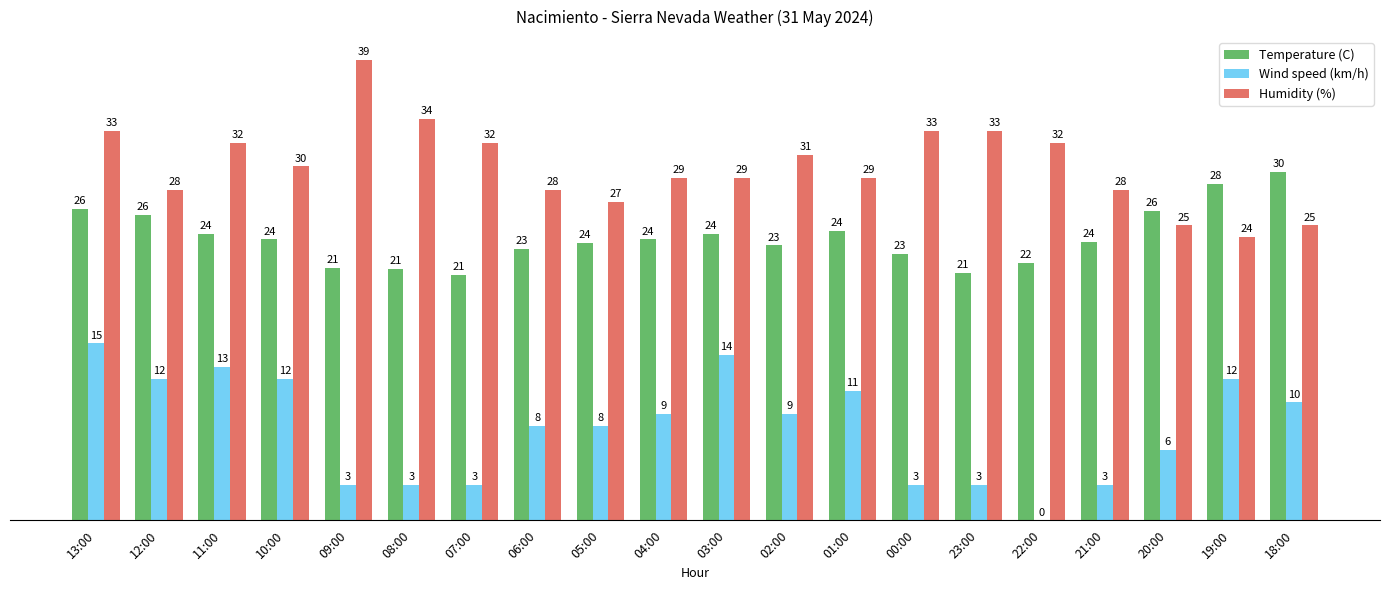

What is the sum of the Wind speed (km/h) values at 09:00 and 10:00?

15.0